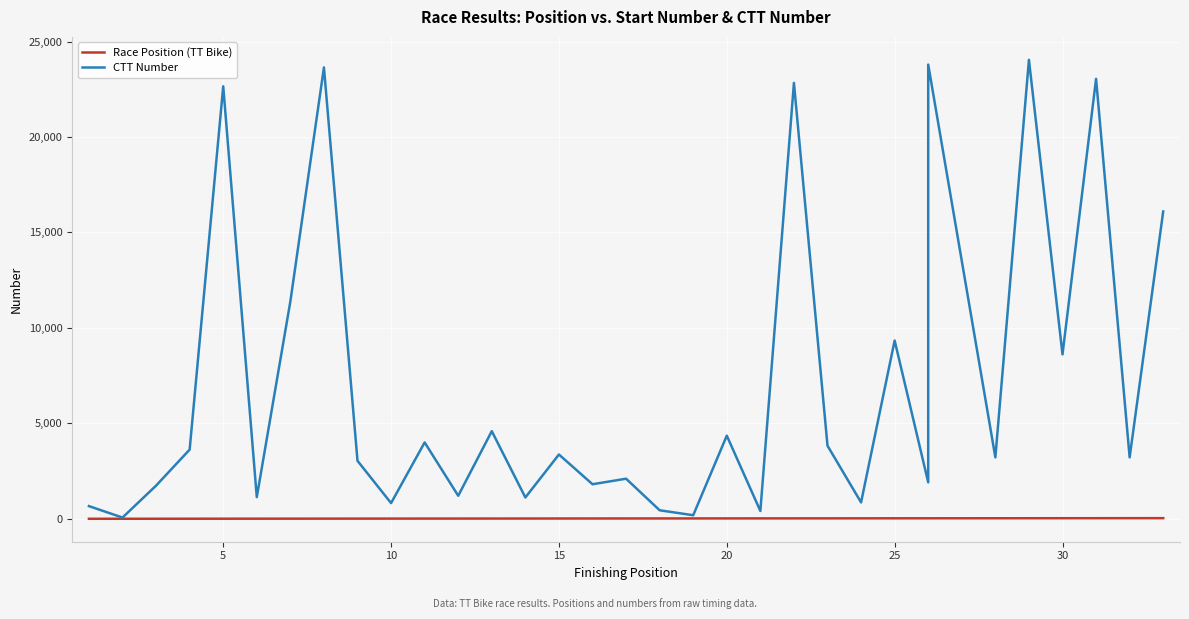

How many categories are shown in the chart?

33